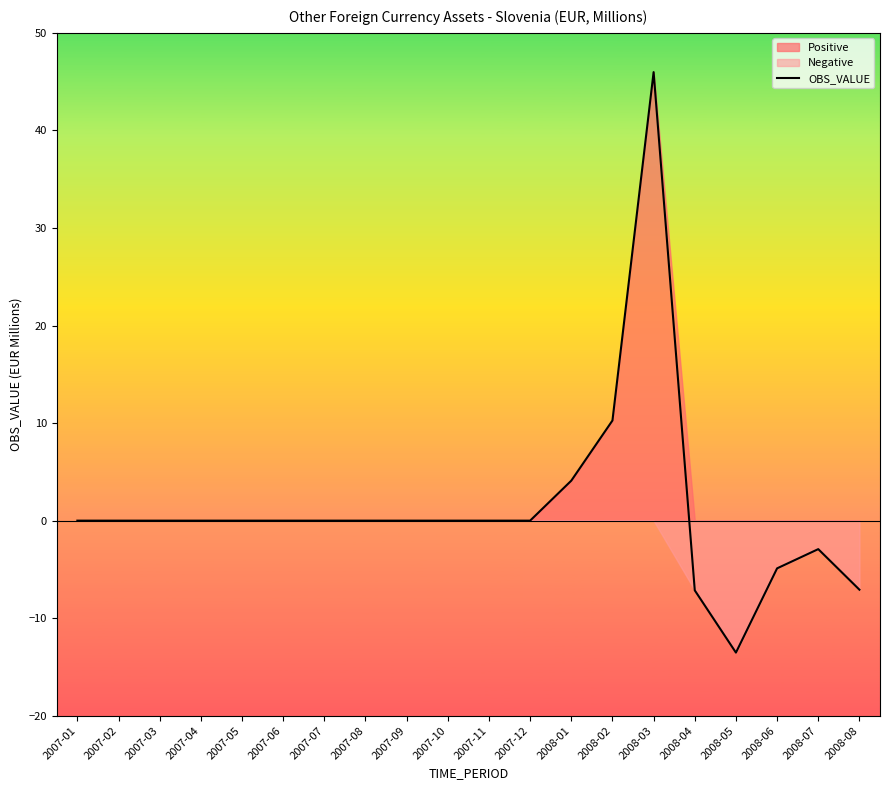

Reading right to left, what are all the values shown in this chart?

2008-08=-7.1	2008-07=-2.9	2008-06=-4.9	2008-05=-13.5	2008-04=-7.1	2008-03=46.0	2008-02=10.3	2008-01=4.1	2007-12=0.0	2007-11=0.0	2007-10=0.0	2007-09=0.0	2007-08=0.0	2007-07=0.0	2007-06=0.0	2007-05=0.0	2007-04=0.0	2007-03=0.0	2007-02=0.0	2007-01=0.0